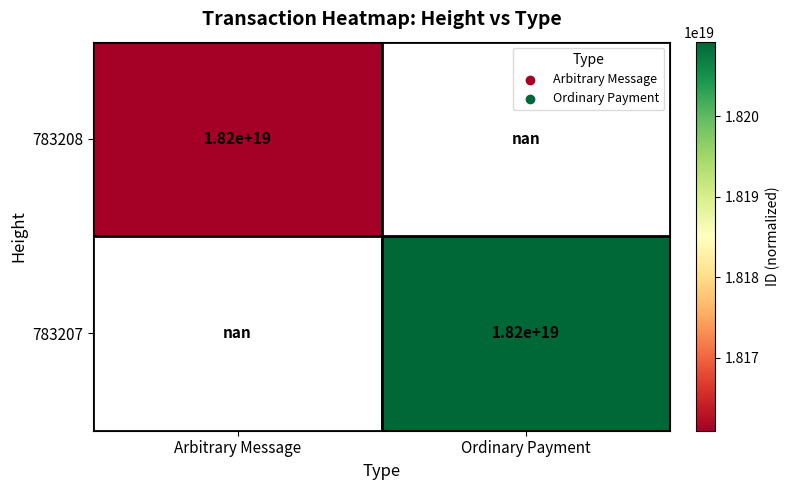

Is the value of 783207 at Arbitrary Message greater than the value of 783208 at Ordinary Payment?

No